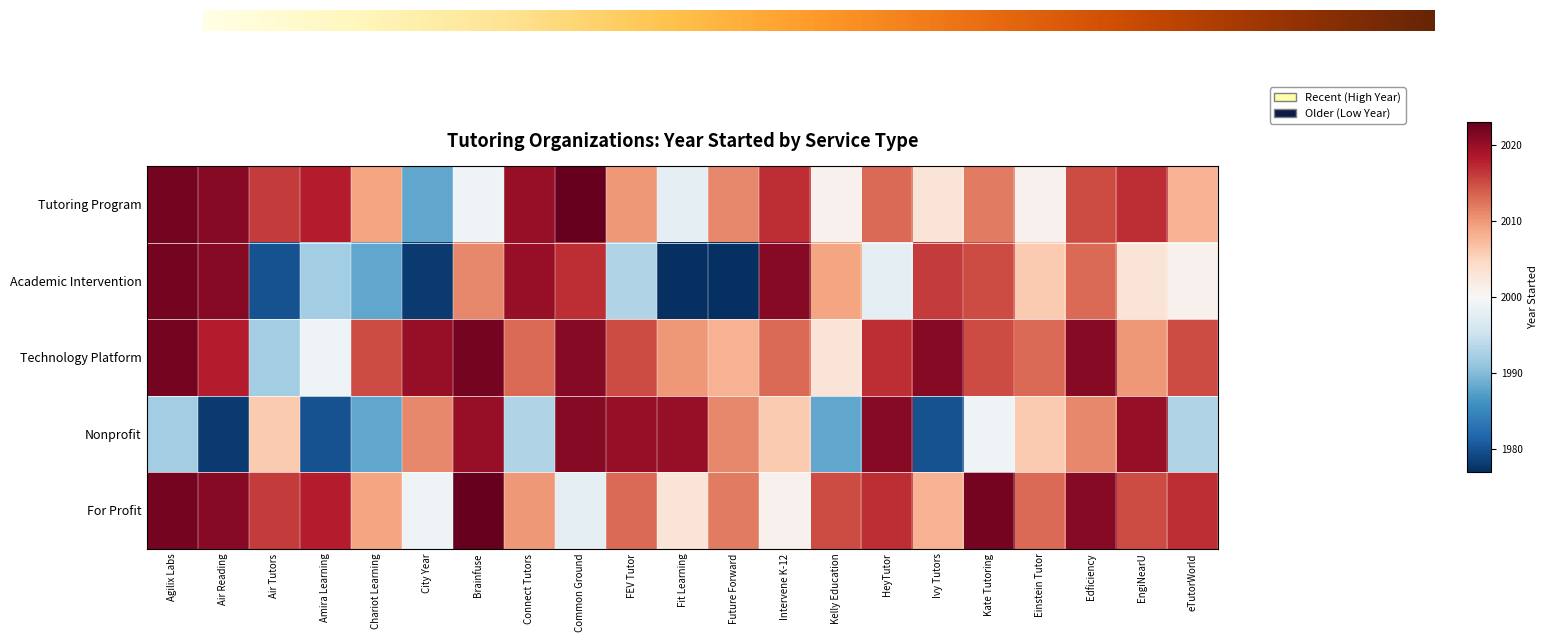

What is the sum of all Nonprofit values?

42064